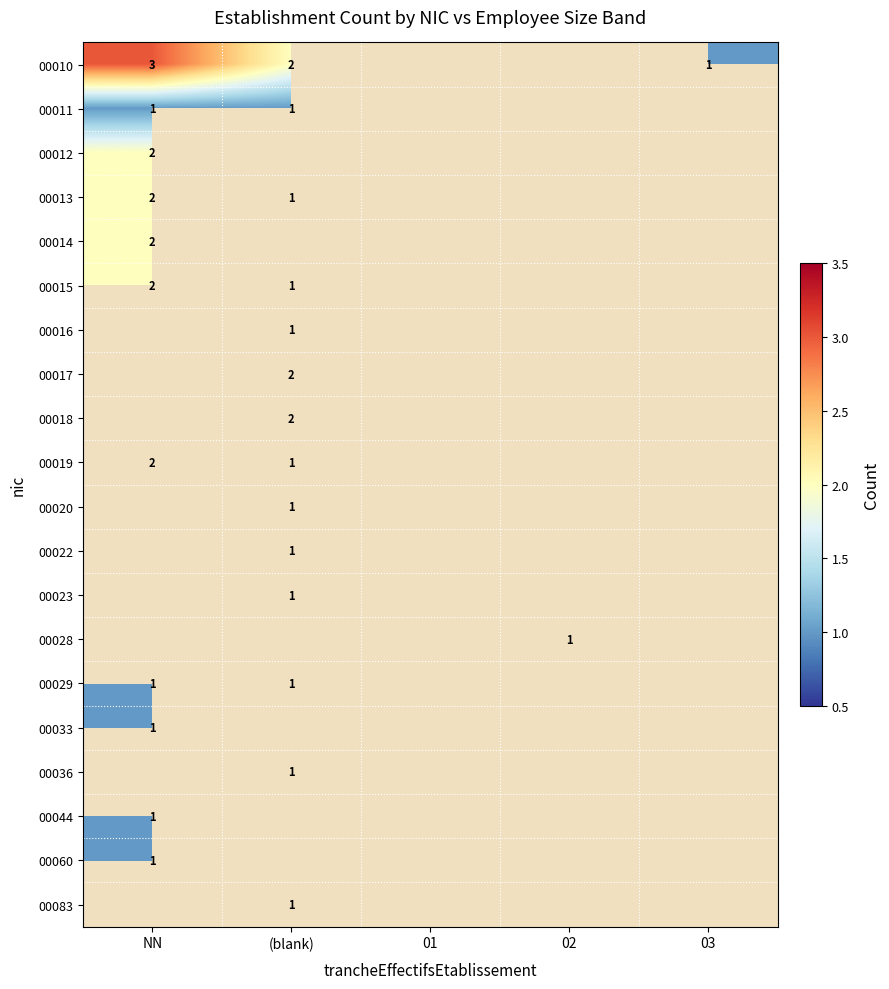

True or false: 00033 has a value of 2 at NN.

False